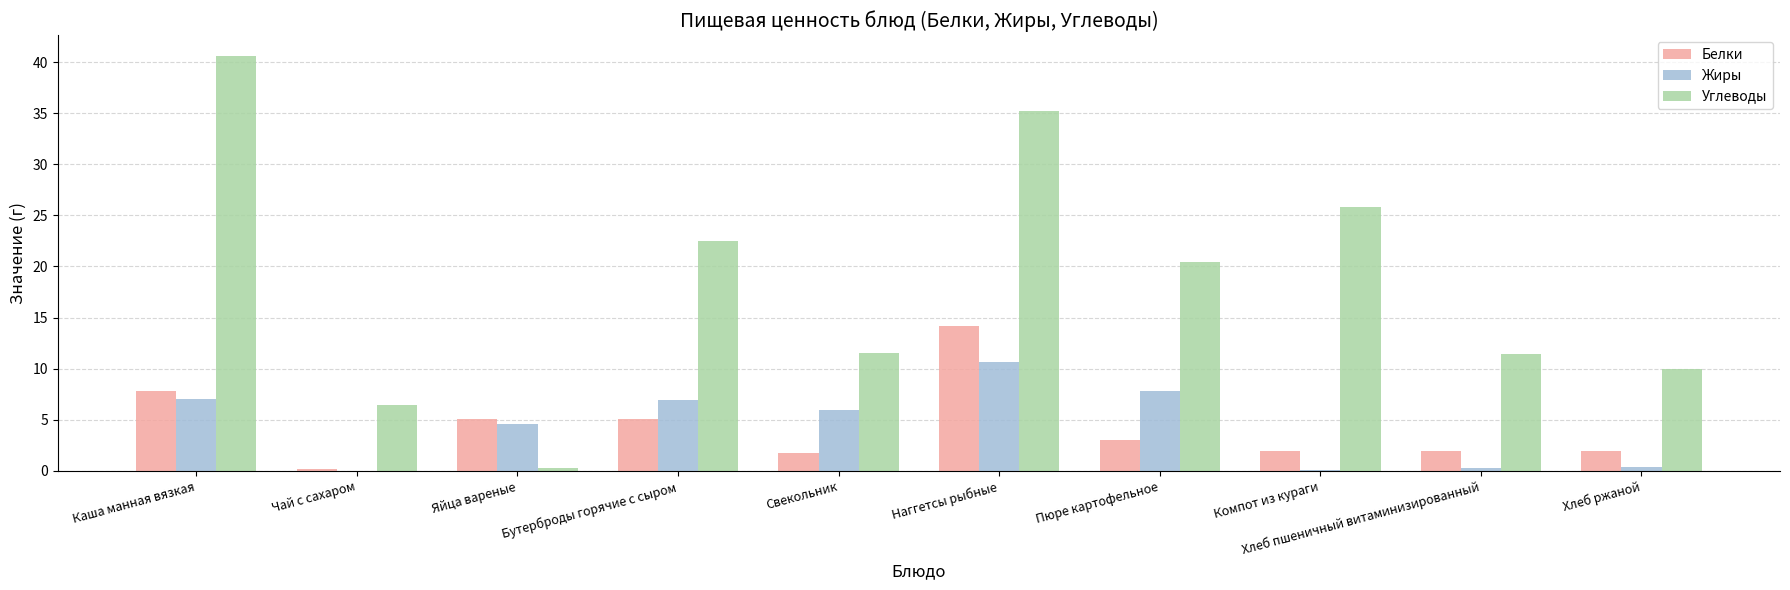

Which series has the largest total across all categories?

Углеводы